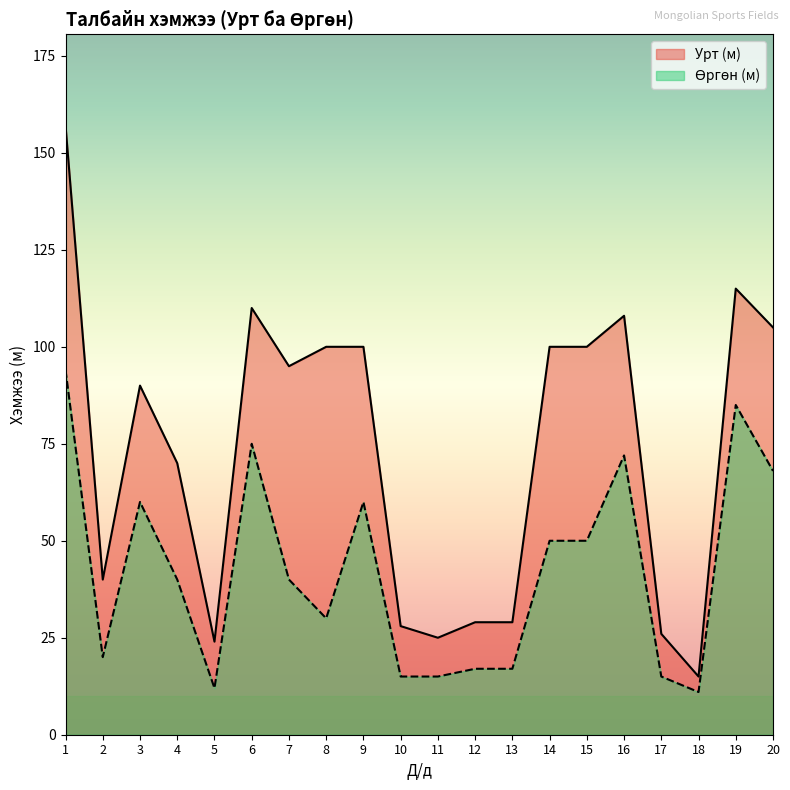

Rank the series by their average value, from highest to lowest.

Урт (м), Өргөн (м)